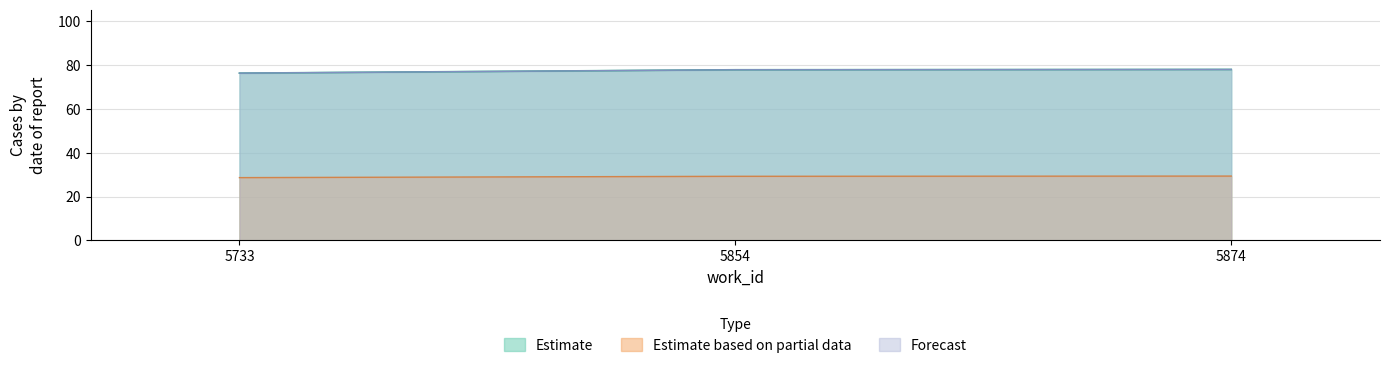

Reading left to right, list all the values displayed in this chart.

Estimate: 76.4	77.9	78.1
Estimate based on partial data: 28.7	29.3	29.4
Forecast: 76.4	77.9	78.1